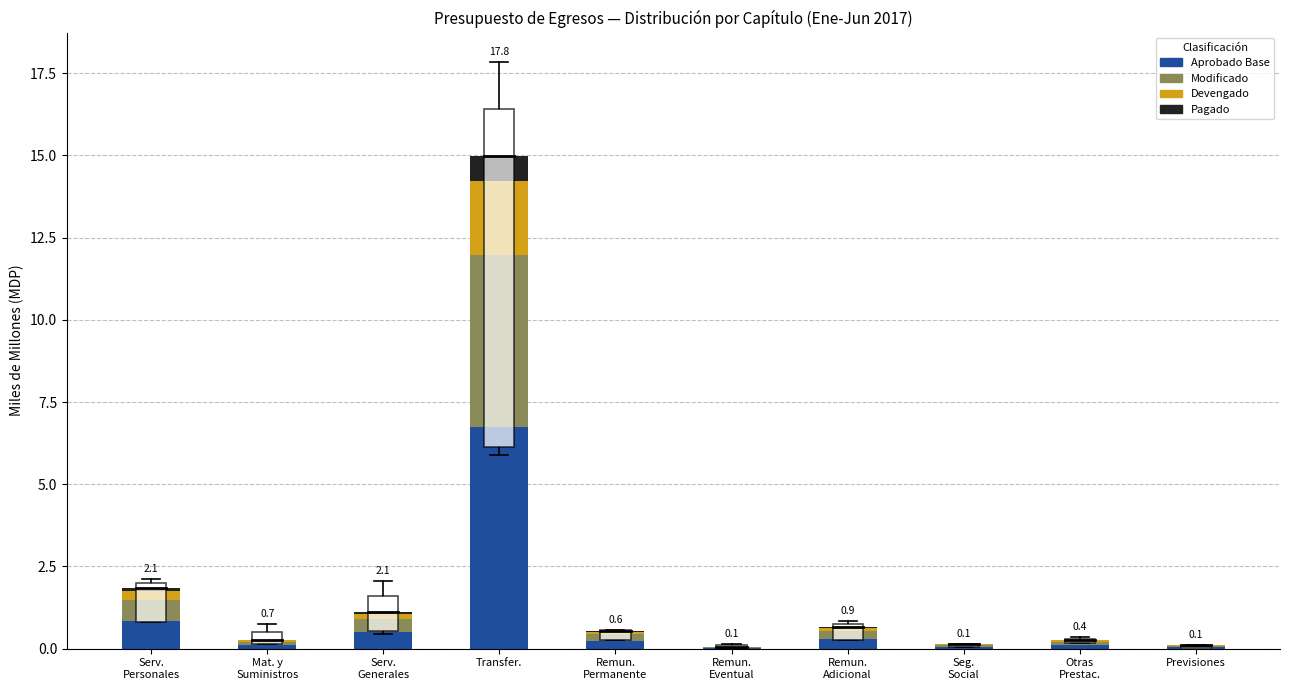

At which category is the sum across all series the highest?

Transfer.